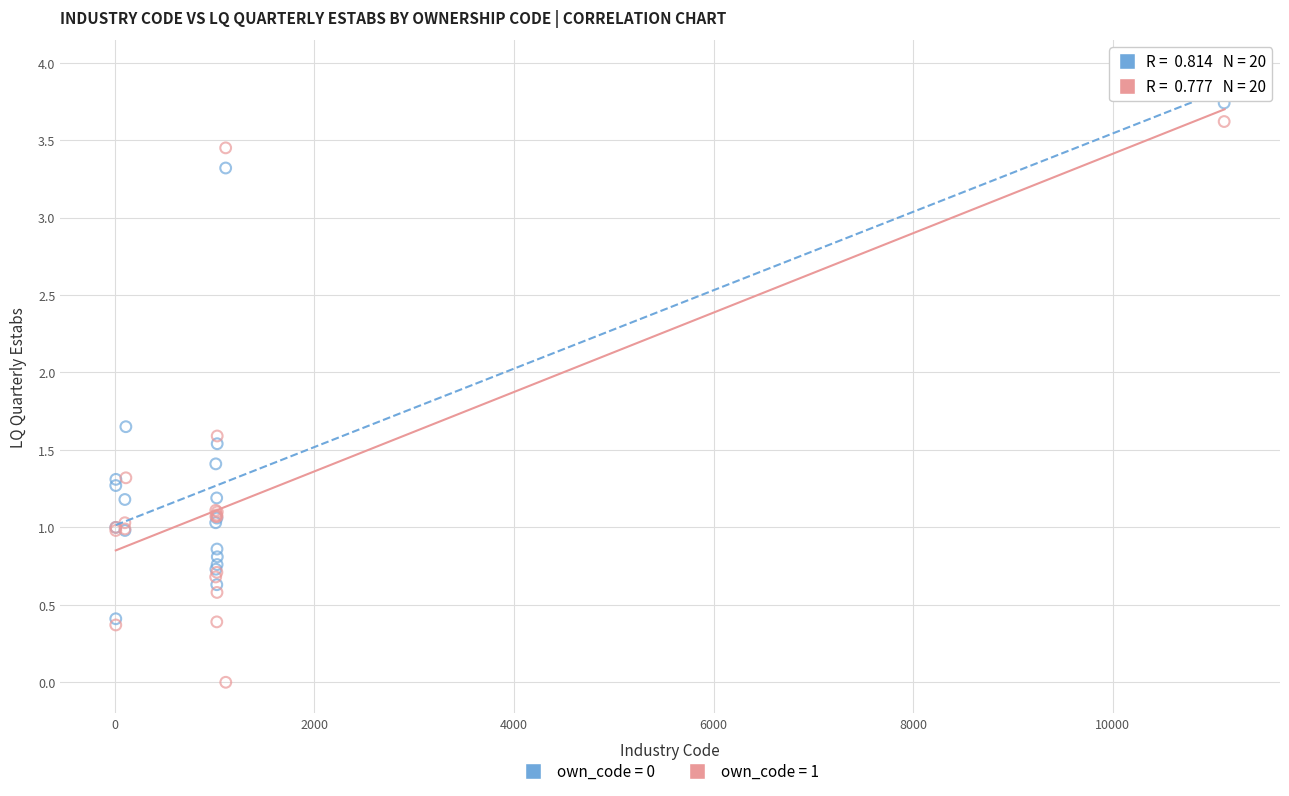

Which series contains the lowest Y value?

own_code = 1